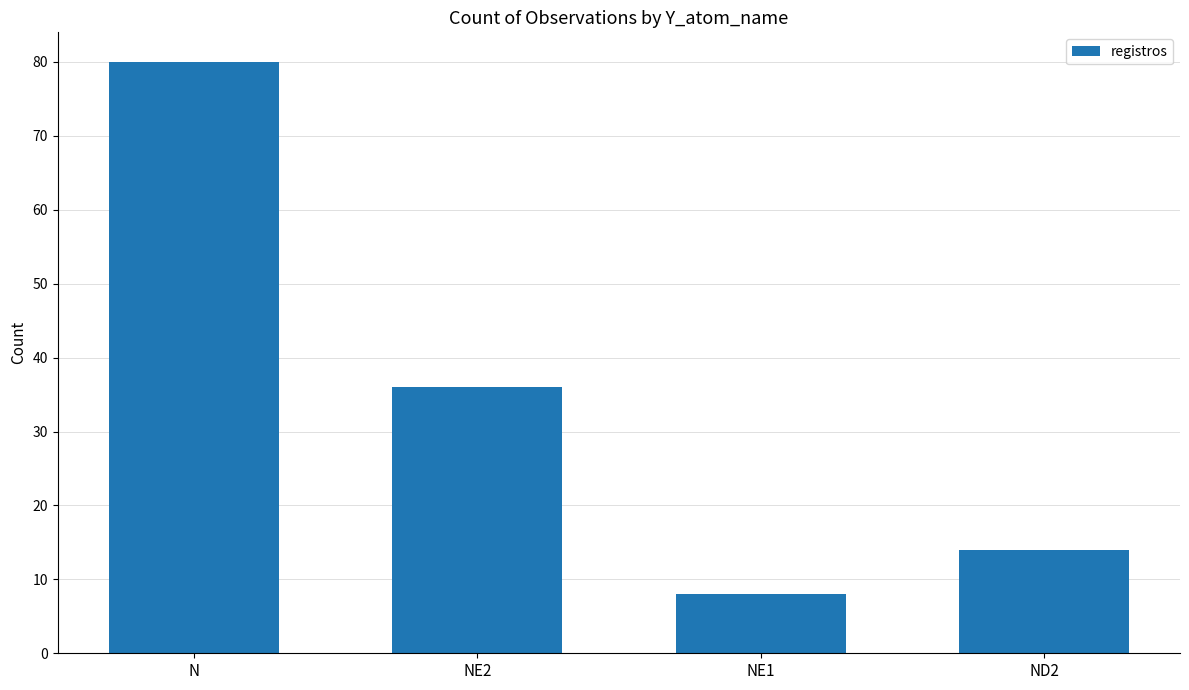

What is the difference between the maximum and minimum values?

72